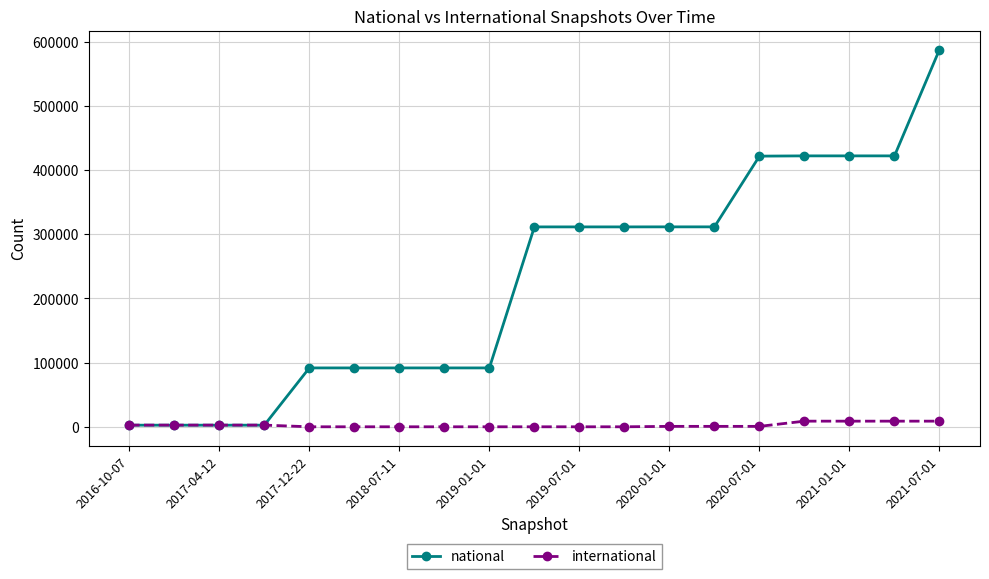

How many data points in international are less than 664?

8